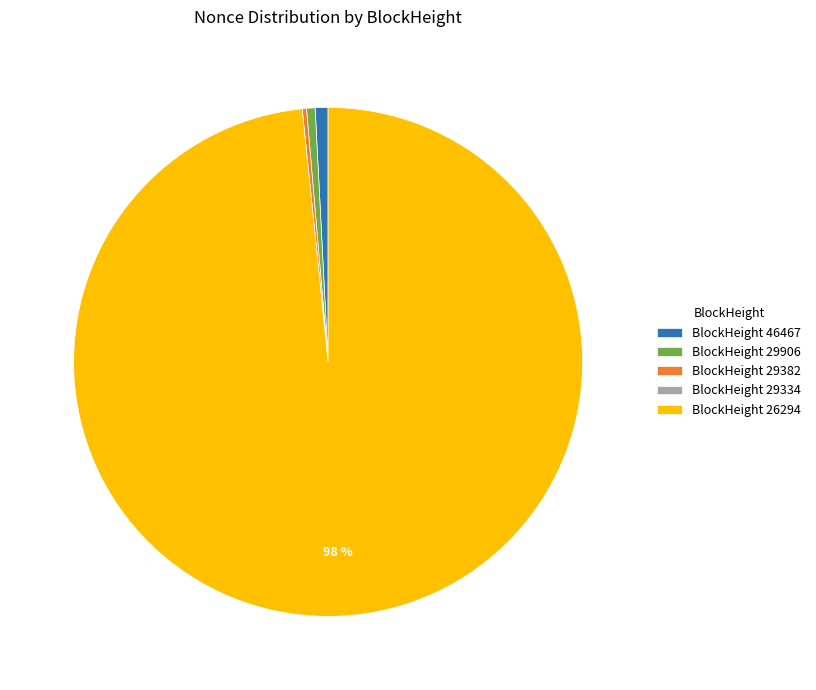

Which slice is the largest?

BlockHeight 26294